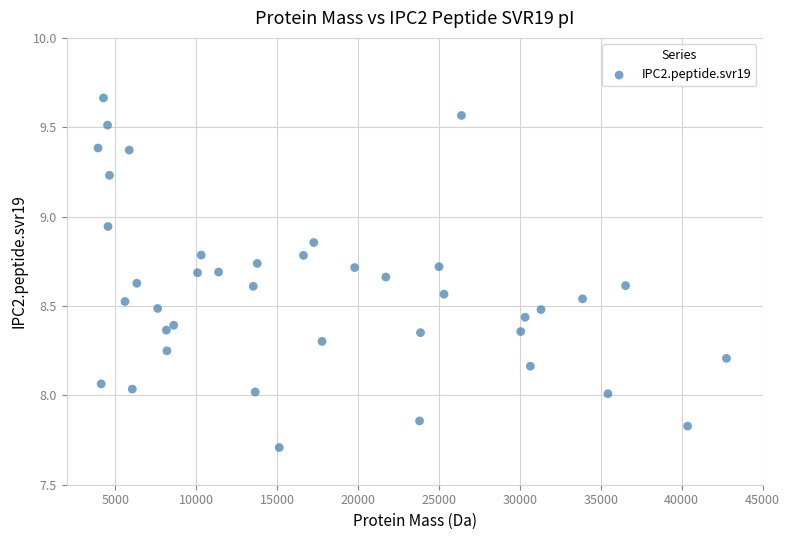

What is the range of X values (max minus min)?

38830.6